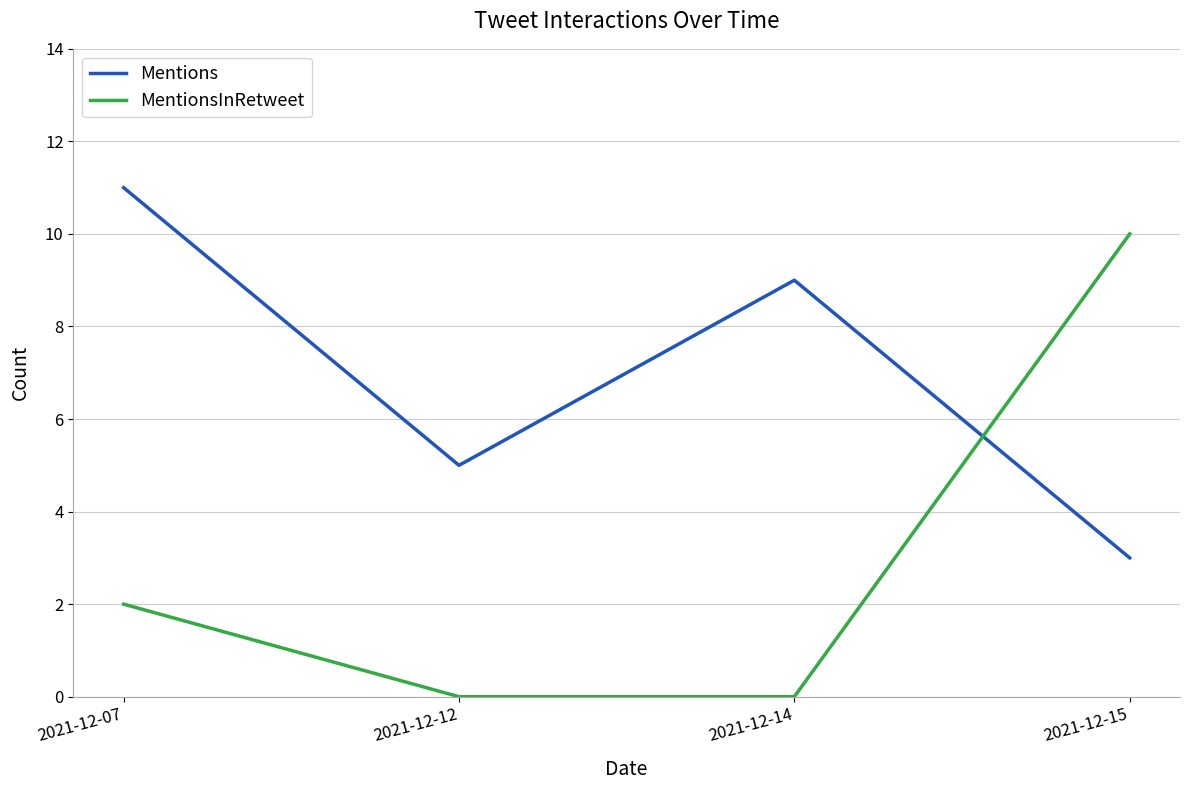

Is the value of Mentions at 2021-12-07 greater than the value of MentionsInRetweet at 2021-12-15?

Yes